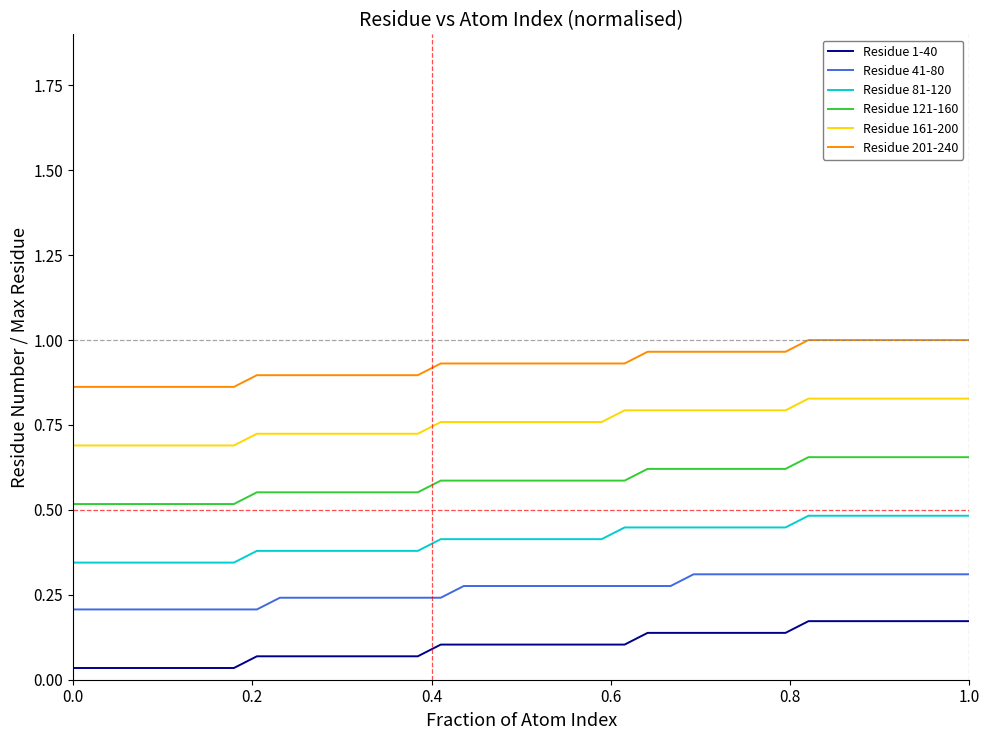

Rank the series by their maximum value, from lowest to highest.

Residue 1-40, Residue 41-80, Residue 81-120, Residue 121-160, Residue 161-200, Residue 201-240